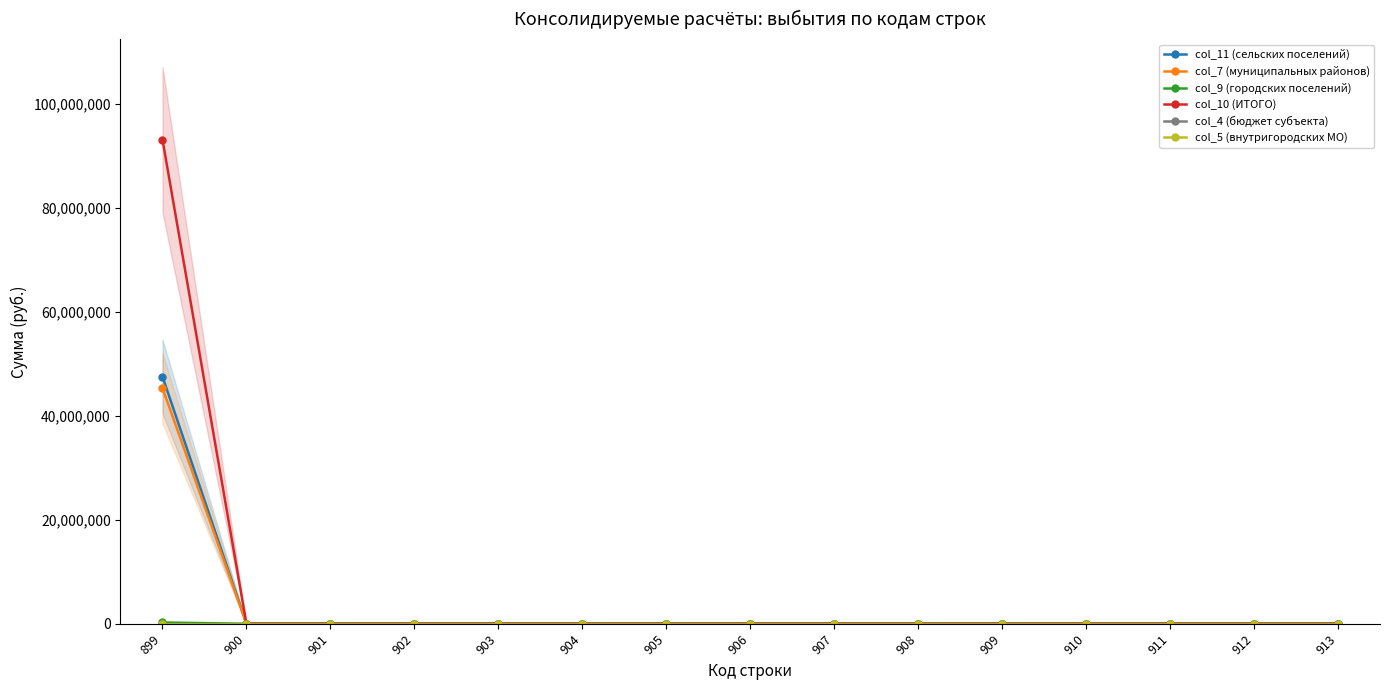

The value of col_11 (сельских поселений) at 906 is 25404082.2. True or false?

False